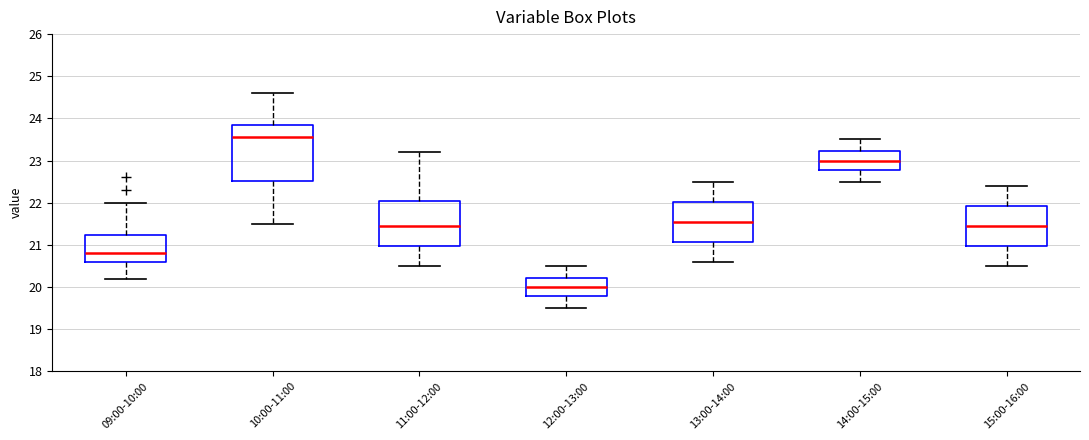

Reading left to right, read every box against the y-axis: the position of its median line, the range the box covers, and the ends of its whiskers. The values are not printed on the chart, so give them approximately, as read against the axis.

09:00-10:00: median 20.8, box 20.6 to 21.2, whiskers 20.2 to 22.0
10:00-11:00: median 23.6, box 22.5 to 23.9, whiskers 21.5 to 24.6
11:00-12:00: median 21.5, box 21.0 to 22.1, whiskers 20.5 to 23.2
12:00-13:00: median 20.0, box 19.8 to 20.2, whiskers 19.5 to 20.5
13:00-14:00: median 21.6, box 21.1 to 22.0, whiskers 20.6 to 22.5
14:00-15:00: median 23.0, box 22.8 to 23.2, whiskers 22.5 to 23.5
15:00-16:00: median 21.5, box 21.0 to 21.9, whiskers 20.5 to 22.4